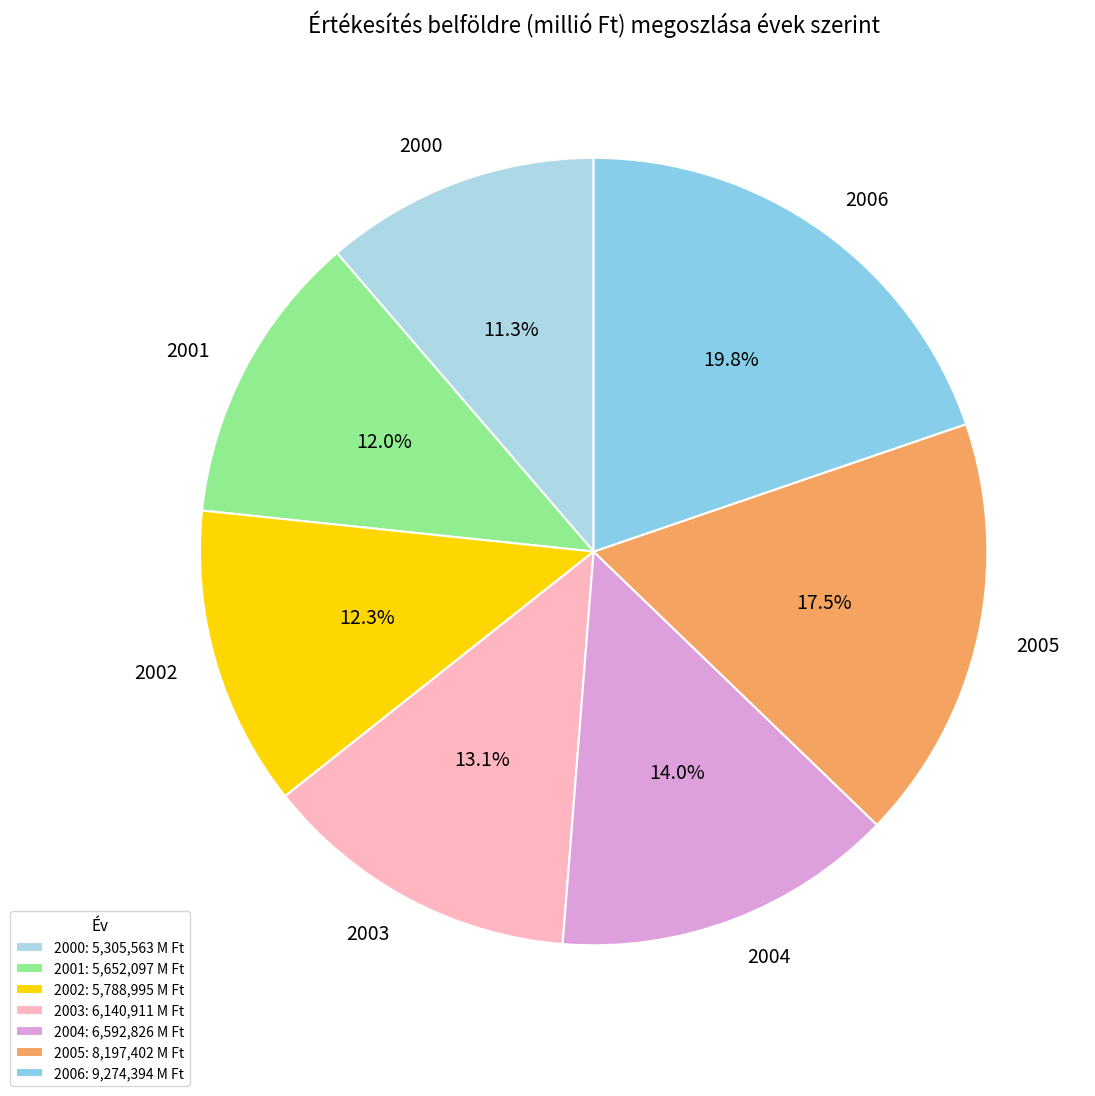

Which slice is the smallest?

2000